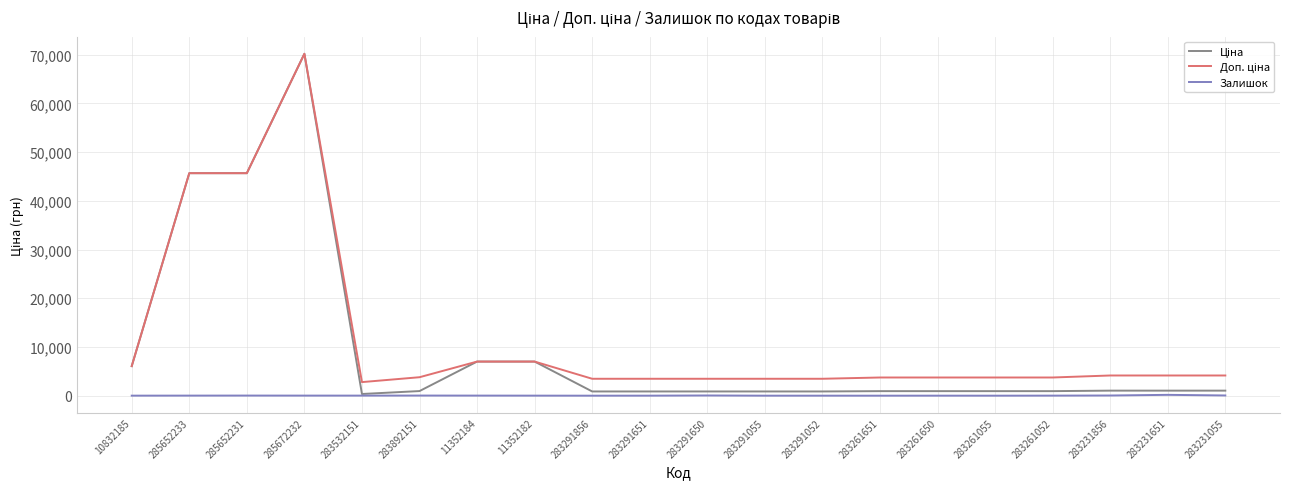

What is the maximum value shown in the chart?

70181.6